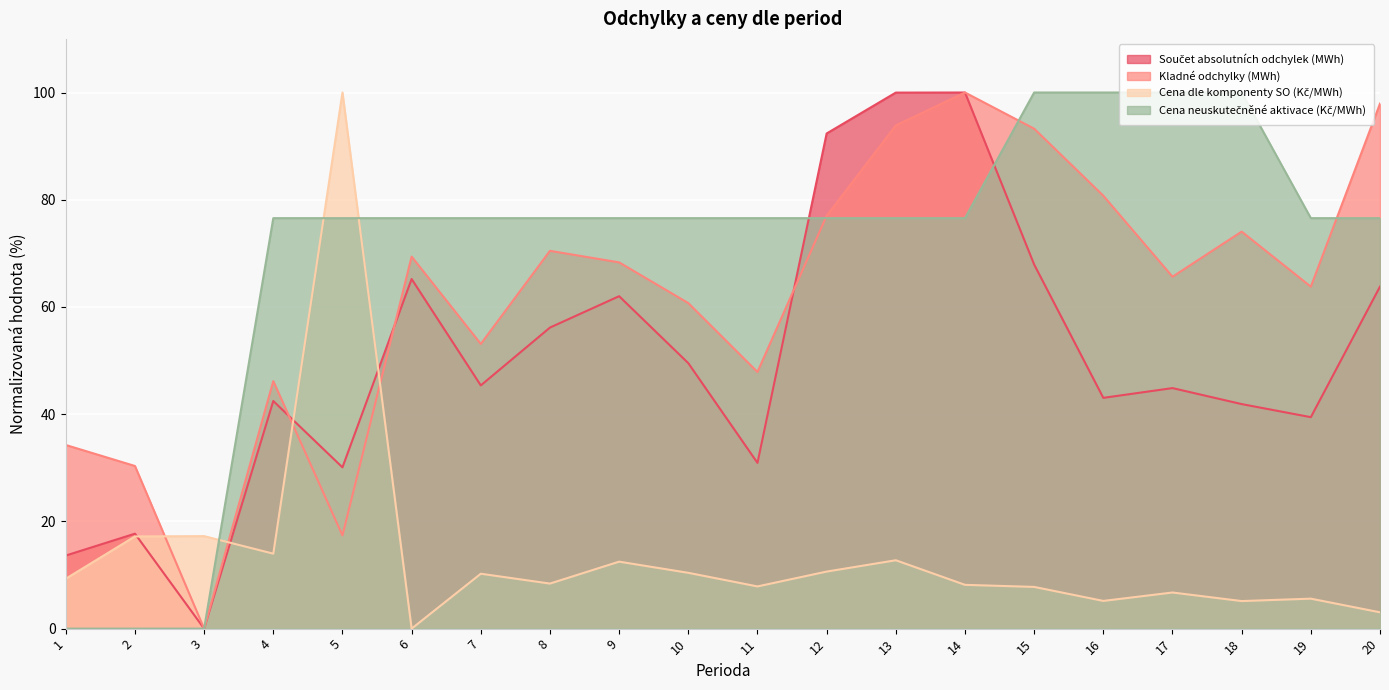

In Cena dle komponenty SO (Kč/MWh), how many points are lower than both neighbors (excluding endpoints)?

6